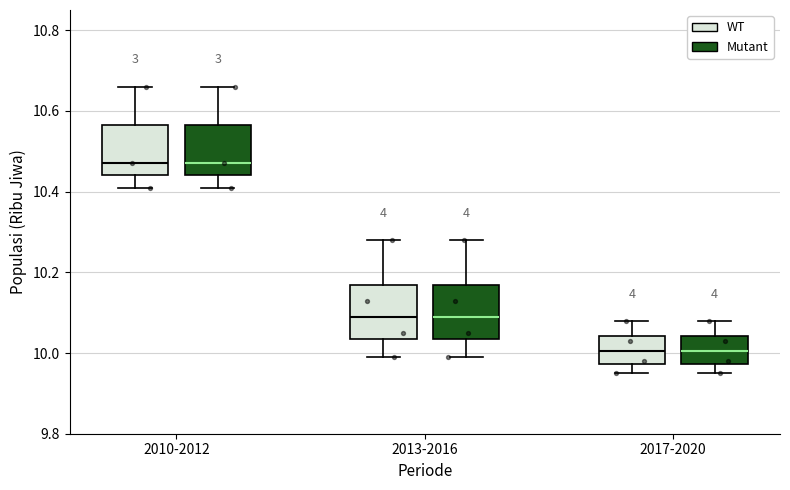

Where does the lower whisker of the box for 2017-2020 (WT) end on the y-axis? The values are not printed on the chart, so give them approximately, as read against the axis.

9.96